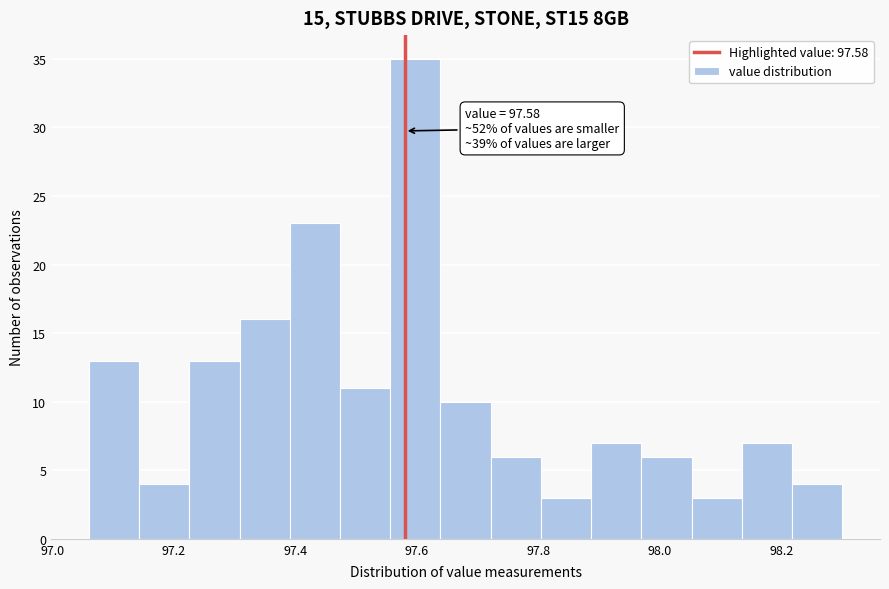

Over which range of the x-axis is the bar tallest?

97.56 to 97.64